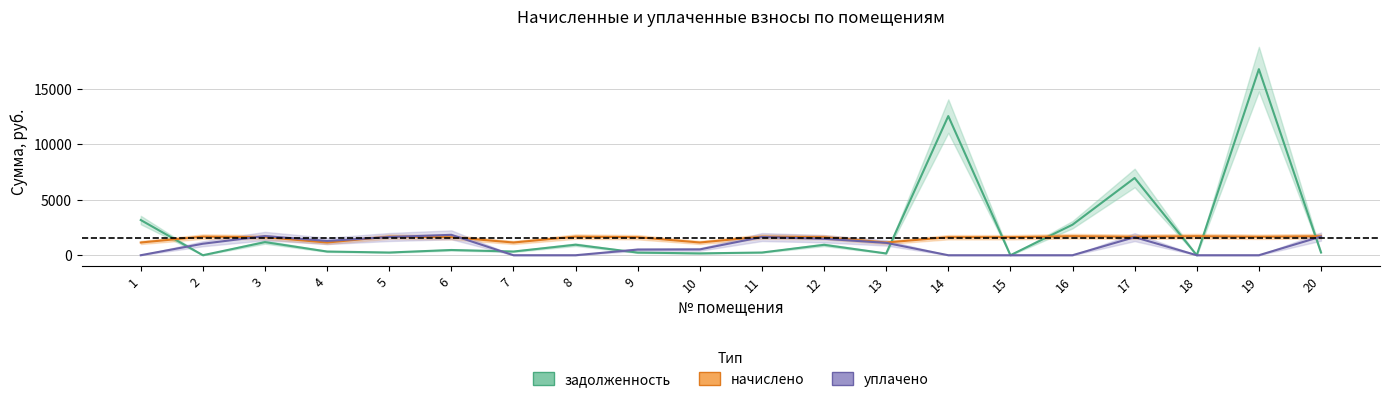

What is the spread (max minus min) of values at 5?

1433.2